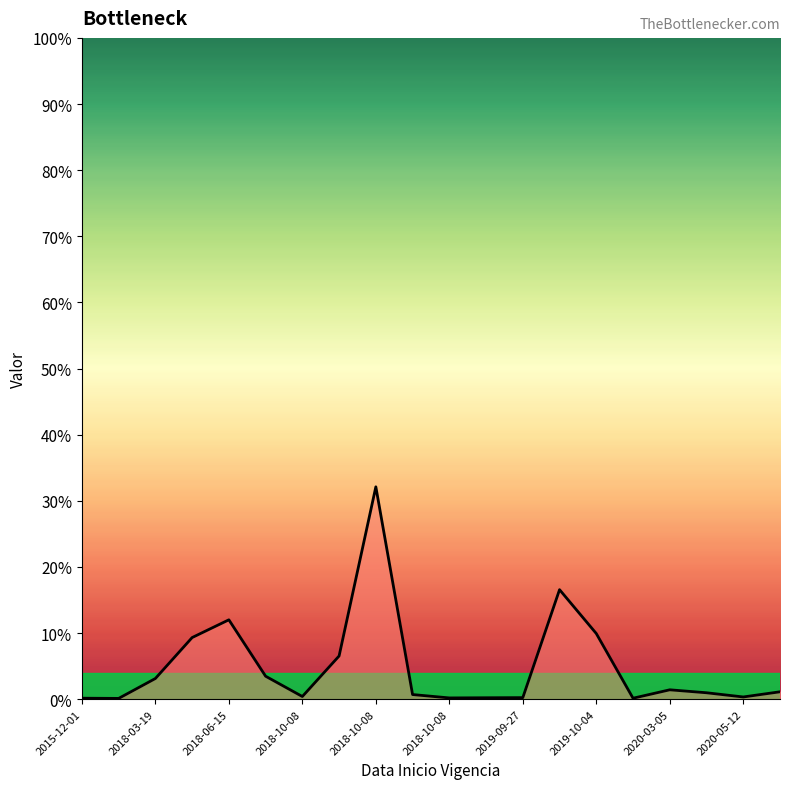

Reading left to right, what are all the values shown in this chart?

22680.0	17976.0	486600.0	1450800.0	1868862.7	540639.1	62790.0	1016760.0	5000760.2	108810.0	29250.0	33100.1	36000.0	2578608.0	1545600.0	22272.0	220485.0	150934.1	51920.2	173760.0